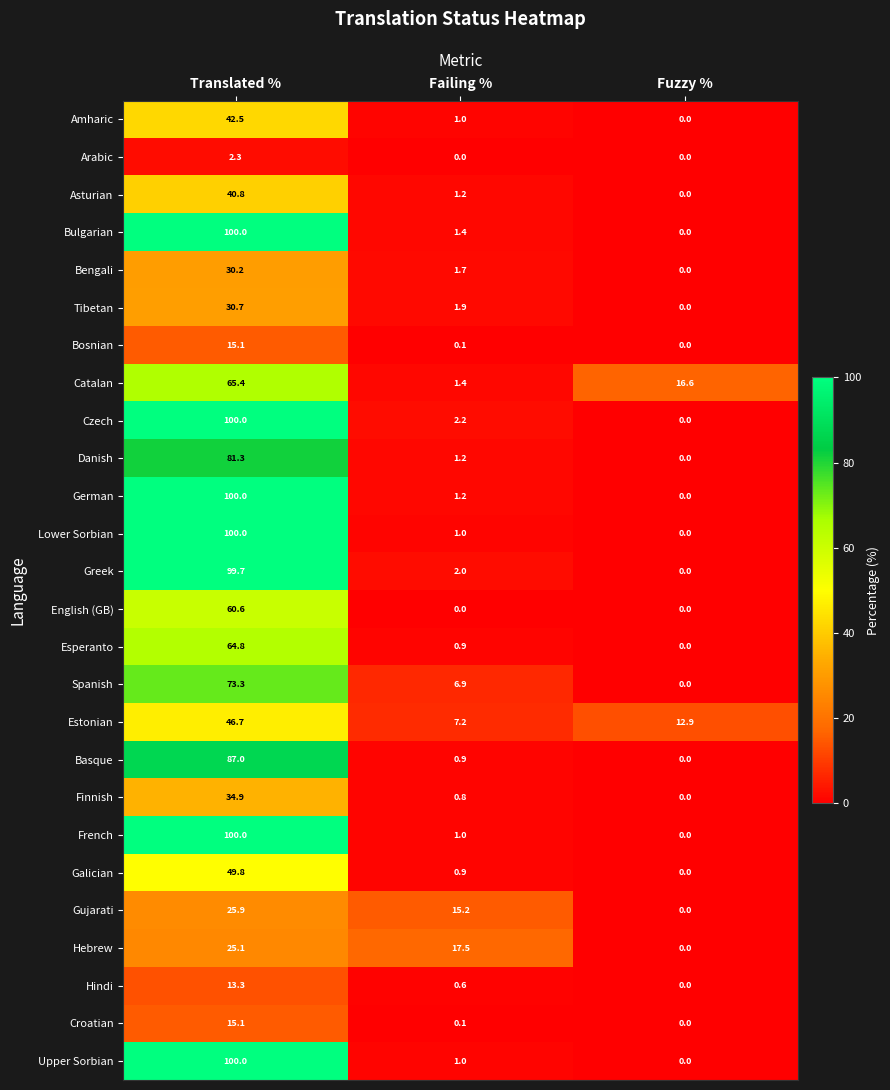

Where is Croatian nearest to the value 7?

Failing %